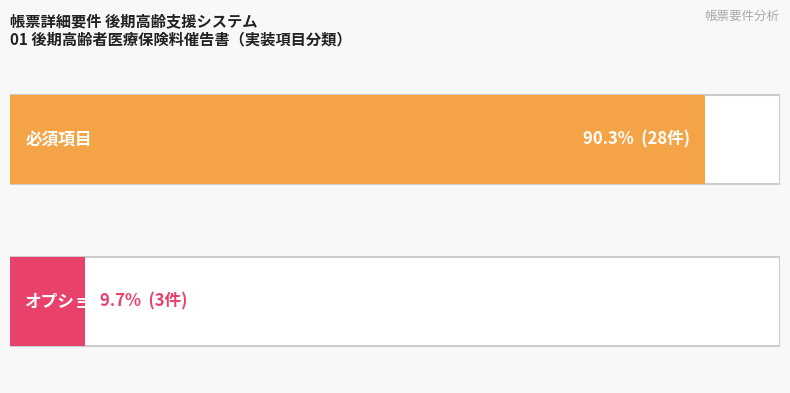

What position from the left is オプション?

2